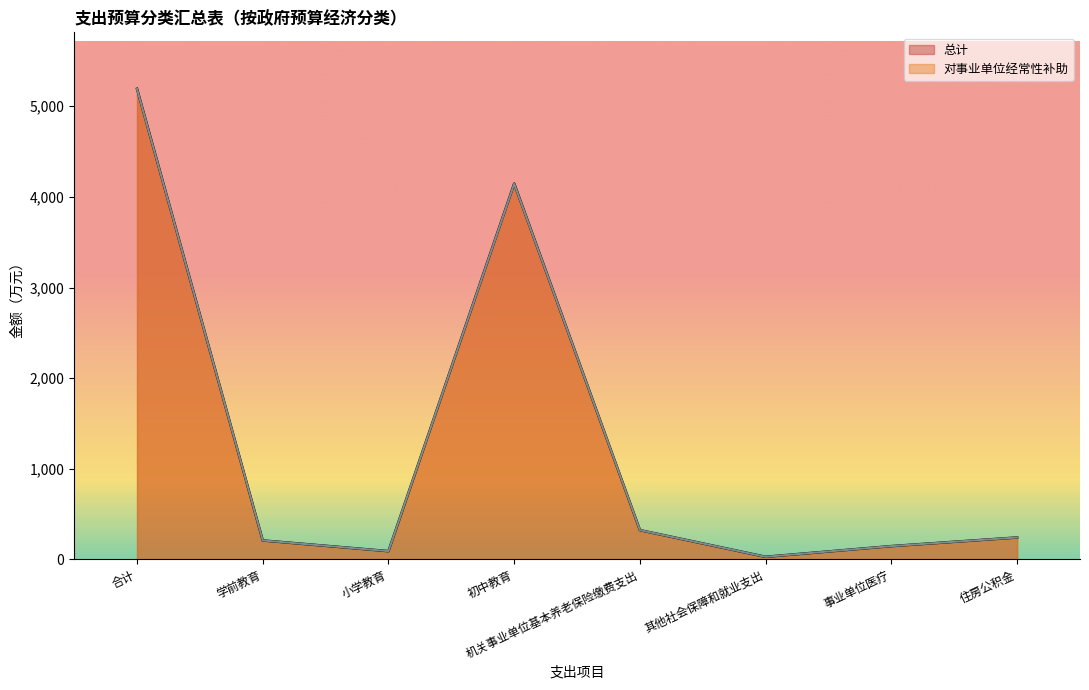

At which category does 总计 reach its first local peak?

初中教育